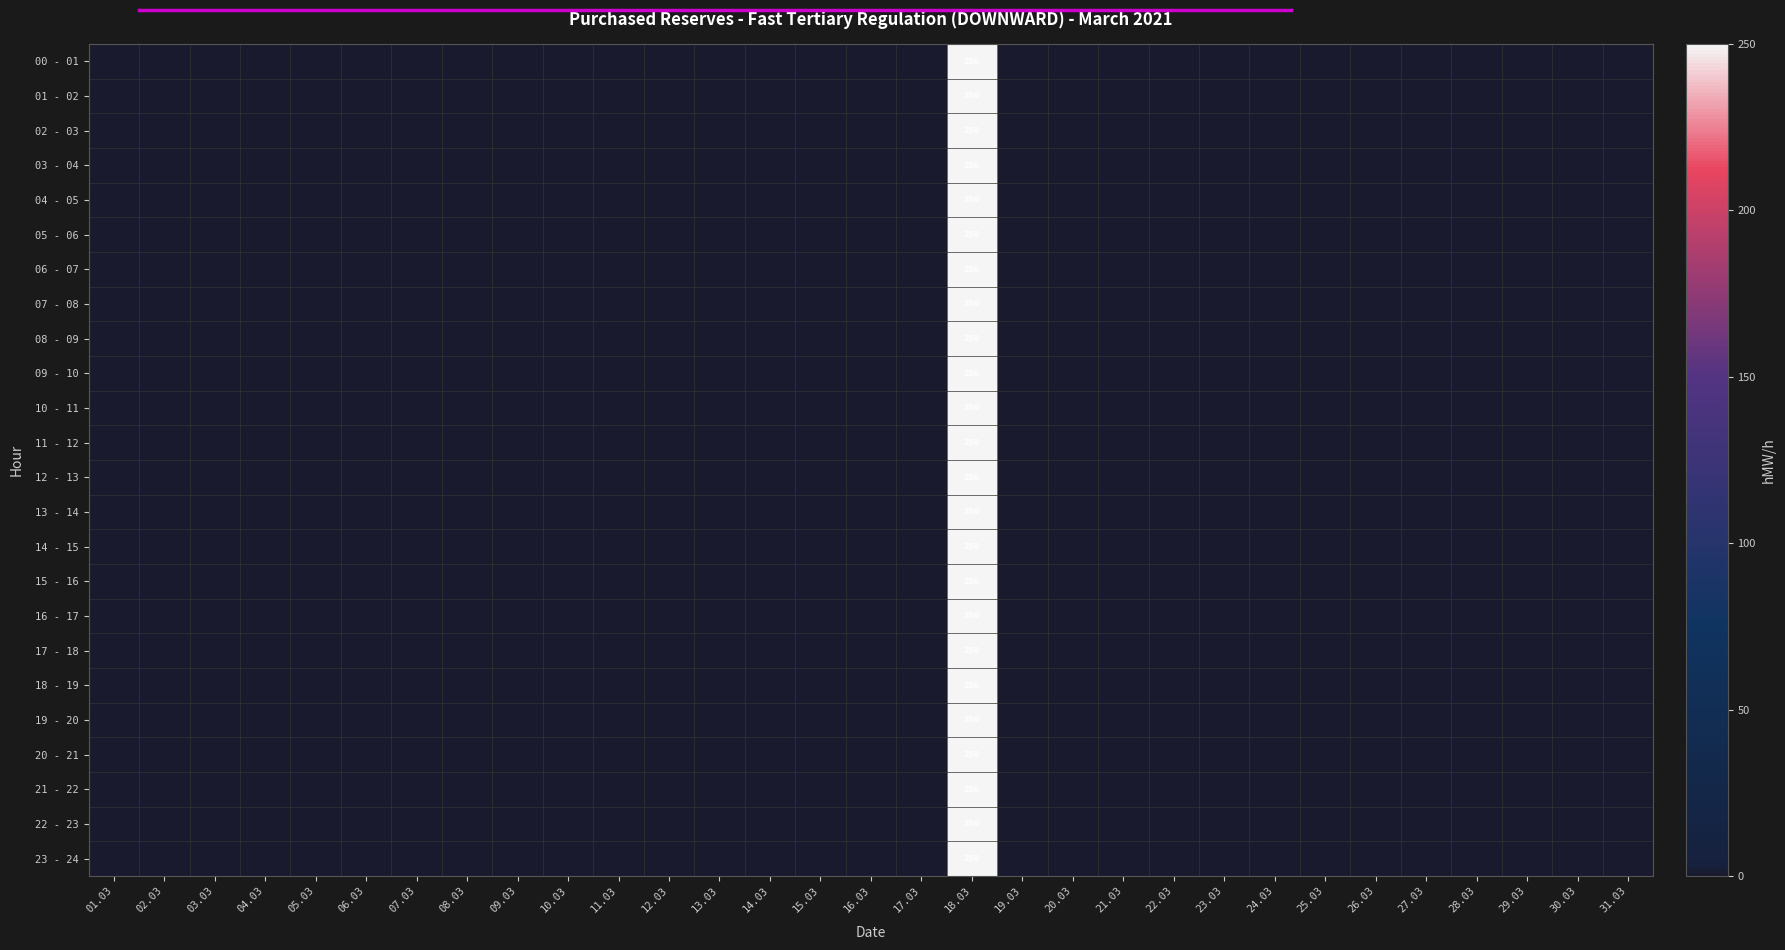

Rank the series at 07.03 from lowest to highest value.

00 - 01, 01 - 02, 02 - 03, 03 - 04, 04 - 05, 05 - 06, 06 - 07, 07 - 08, 08 - 09, 09 - 10, 10 - 11, 11 - 12, 12 - 13, 13 - 14, 14 - 15, 15 - 16, 16 - 17, 17 - 18, 18 - 19, 19 - 20, 20 - 21, 21 - 22, 22 - 23, 23 - 24